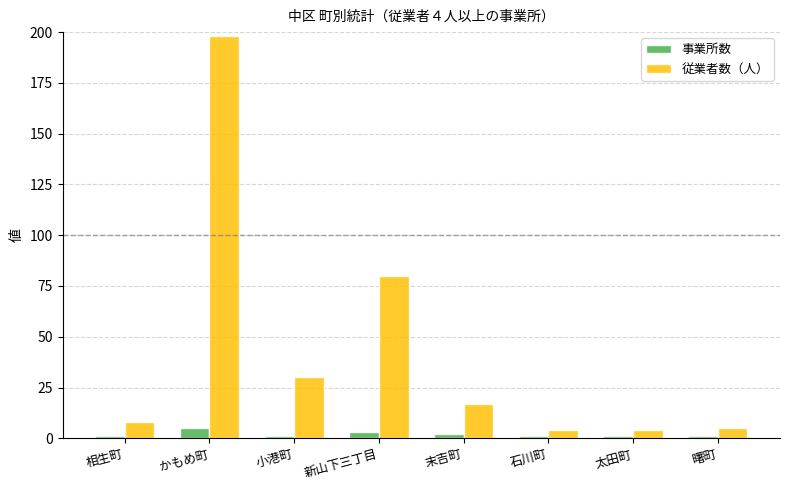

Rank the series at 新山下三丁目 from lowest to highest value.

事業所数, 従業者数（人）